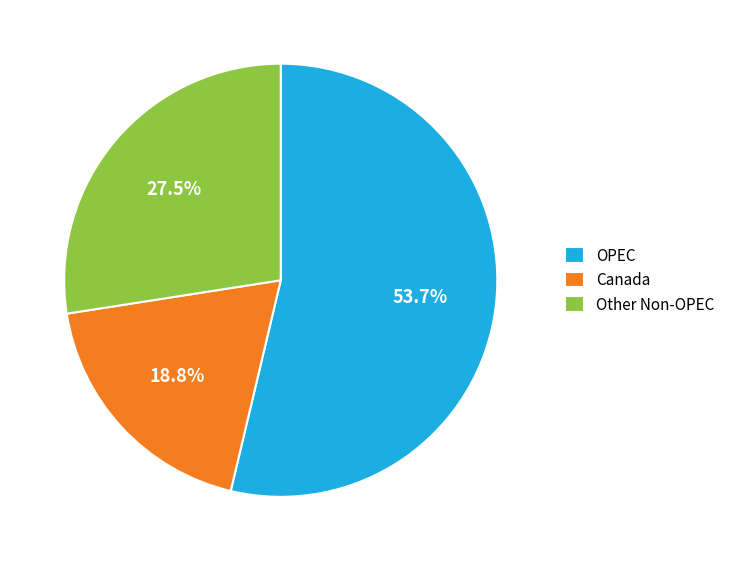

Which category has the biggest portion of the pie?

OPEC